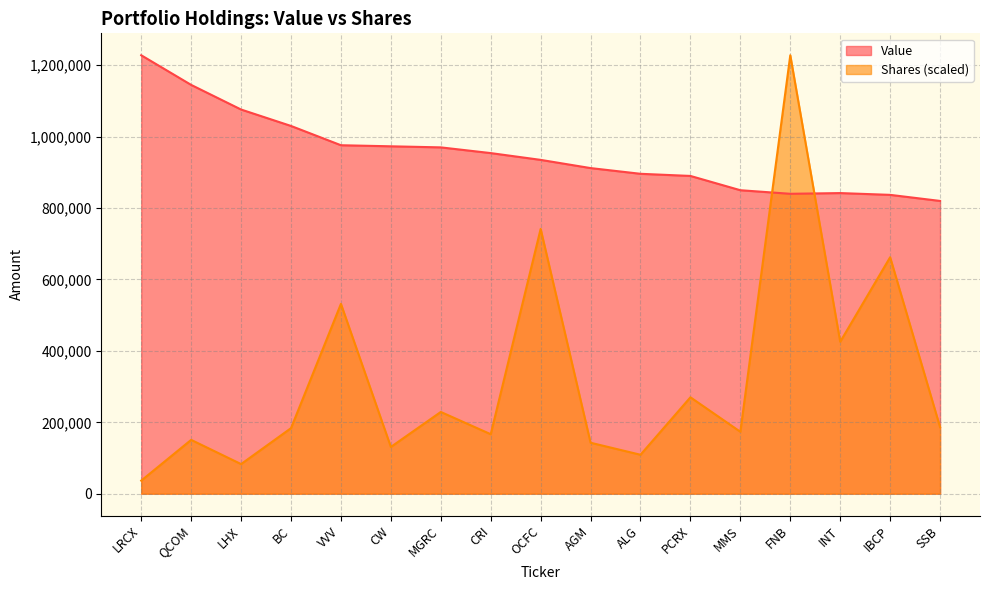

At which label does Value reach its minimum?

SSB